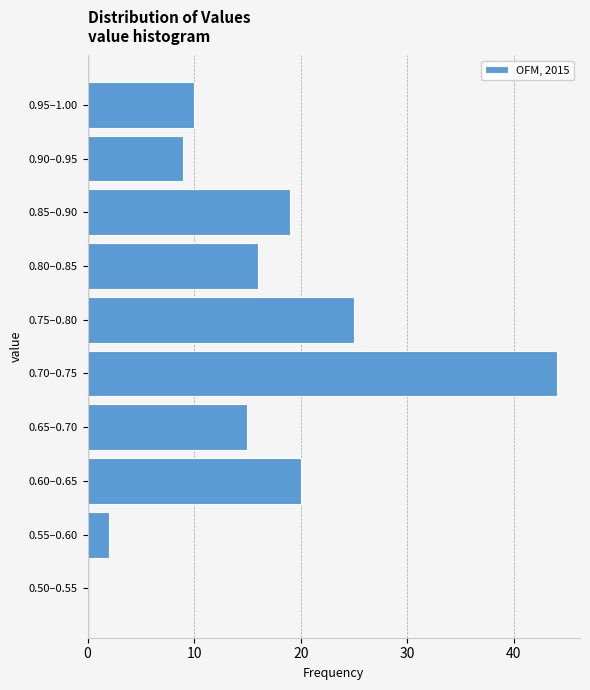

Reading top to bottom, transcribe all the data shown in this chart.

0.95–1.00=10	0.90–0.95=9	0.85–0.90=19	0.80–0.85=16	0.75–0.80=25	0.70–0.75=44	0.65–0.70=15	0.60–0.65=20	0.55–0.60=2	0.50–0.55=0